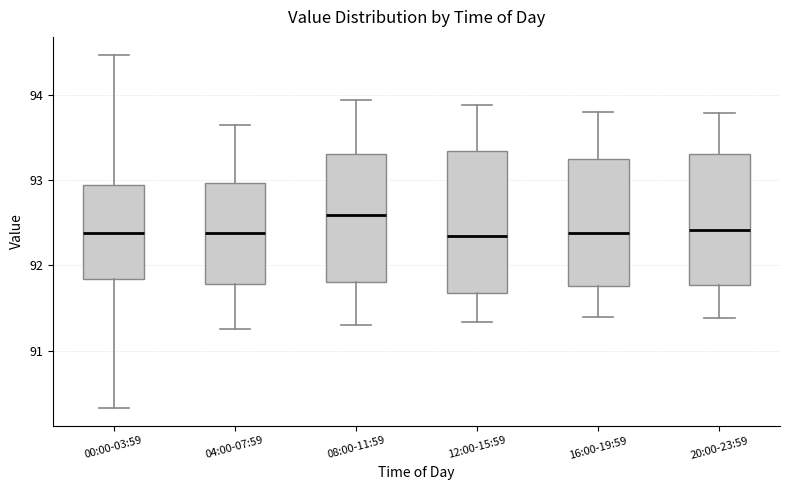

Reading left to right, read every box against the y-axis: the position of its median line, the range the box covers, and the ends of its whiskers. The values are not printed on the chart, so give them approximately, as read against the axis.

00:00-03:59: median 92.4, box 91.8 to 92.9, whiskers 90.3 to 94.5
04:00-07:59: median 92.4, box 91.8 to 93.0, whiskers 91.3 to 93.7
08:00-11:59: median 92.6, box 91.8 to 93.3, whiskers 91.3 to 93.9
12:00-15:59: median 92.3, box 91.7 to 93.3, whiskers 91.3 to 93.9
16:00-19:59: median 92.4, box 91.8 to 93.3, whiskers 91.4 to 93.8
20:00-23:59: median 92.4, box 91.8 to 93.3, whiskers 91.4 to 93.8